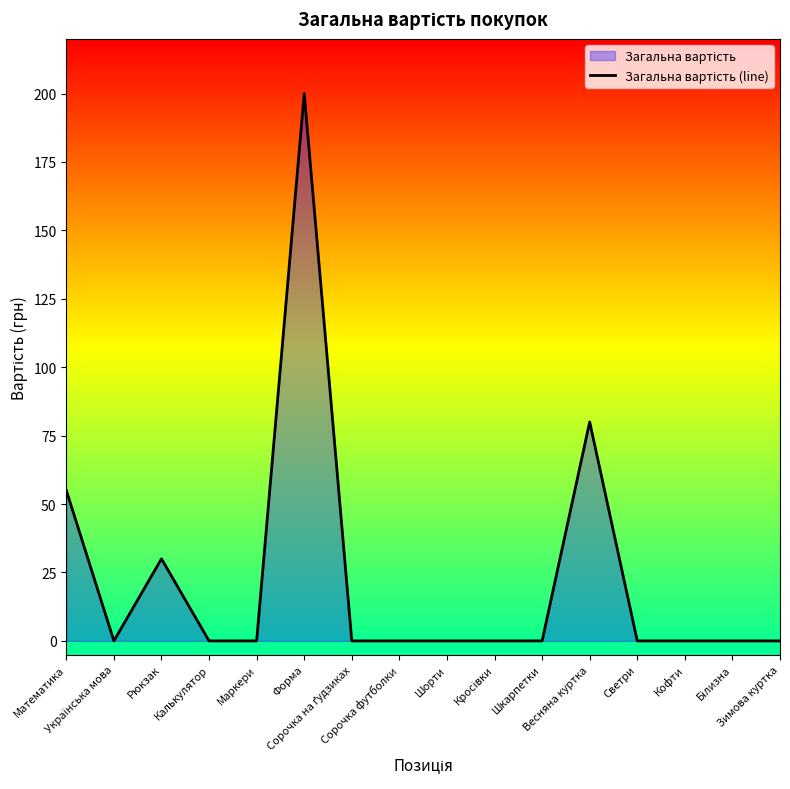

Reading left to right, what are all the values shown in this chart?

Математика=55	Українська мова=0	Рюкзак=30	Калькулятор=0	Маркери=0	Форма=200	Сорочка на ґудзиках=0	Сорочка футболки=0	Шорти=0	Кросівки=0	Шкарпетки=0	Весняна куртка=80	Светри=0	Кофти=0	Білизна=0	Зимова куртка=0